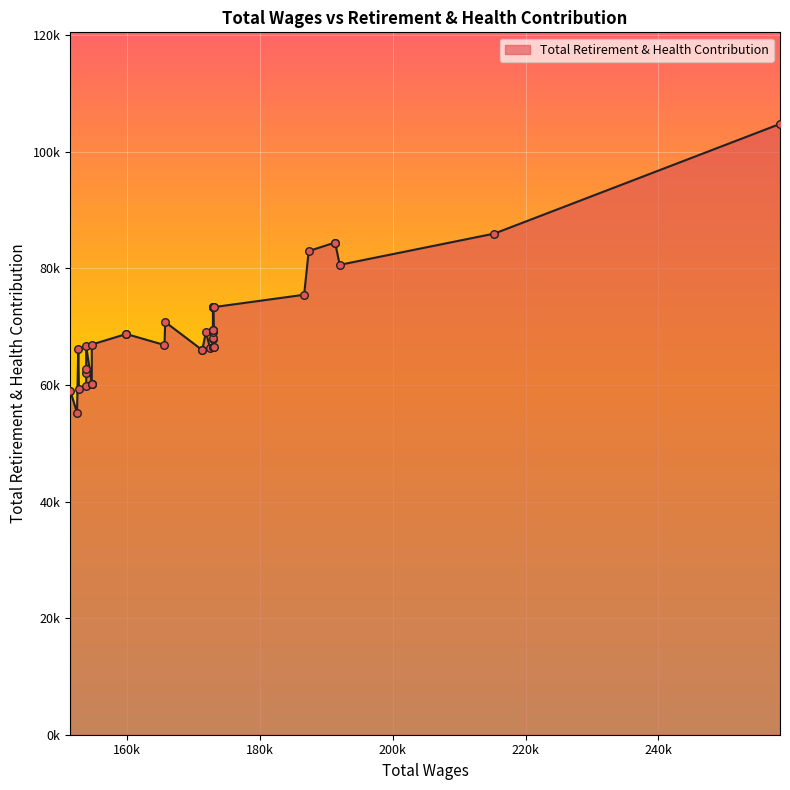

Approximately how many times larger is the value at 7 compared to 13?

1.0